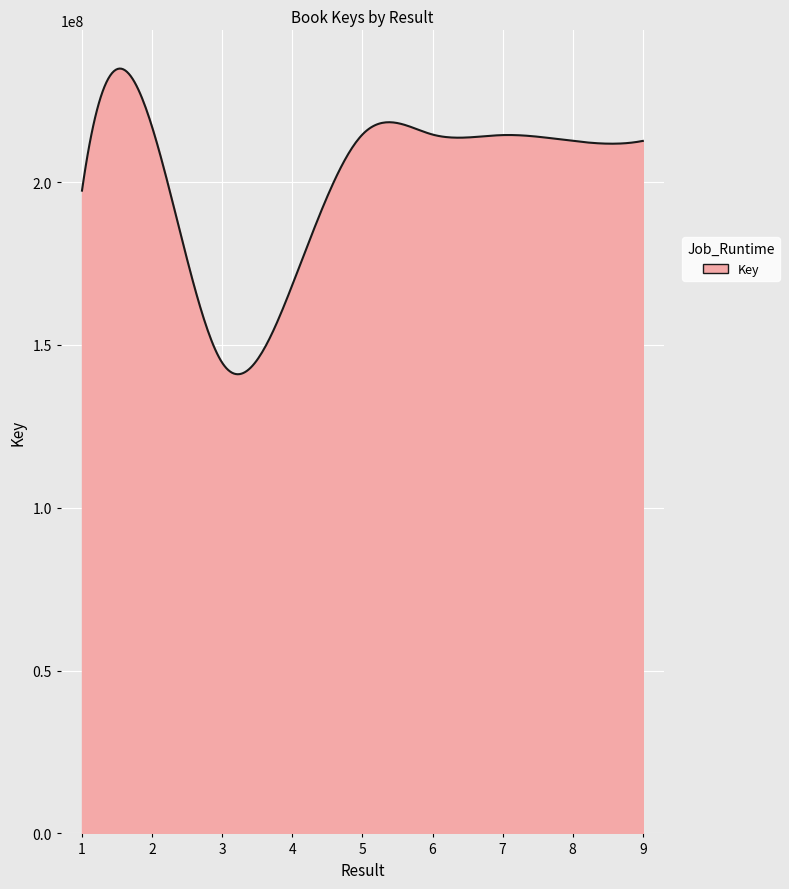

What is the greatest value displayed?

234865669.1